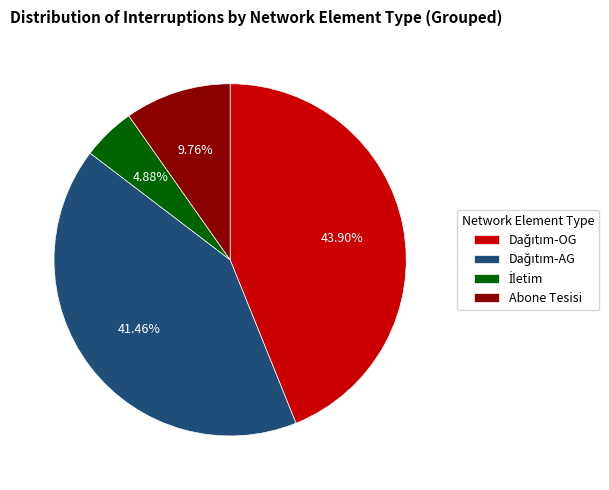

Is there a majority slice in this chart?

No